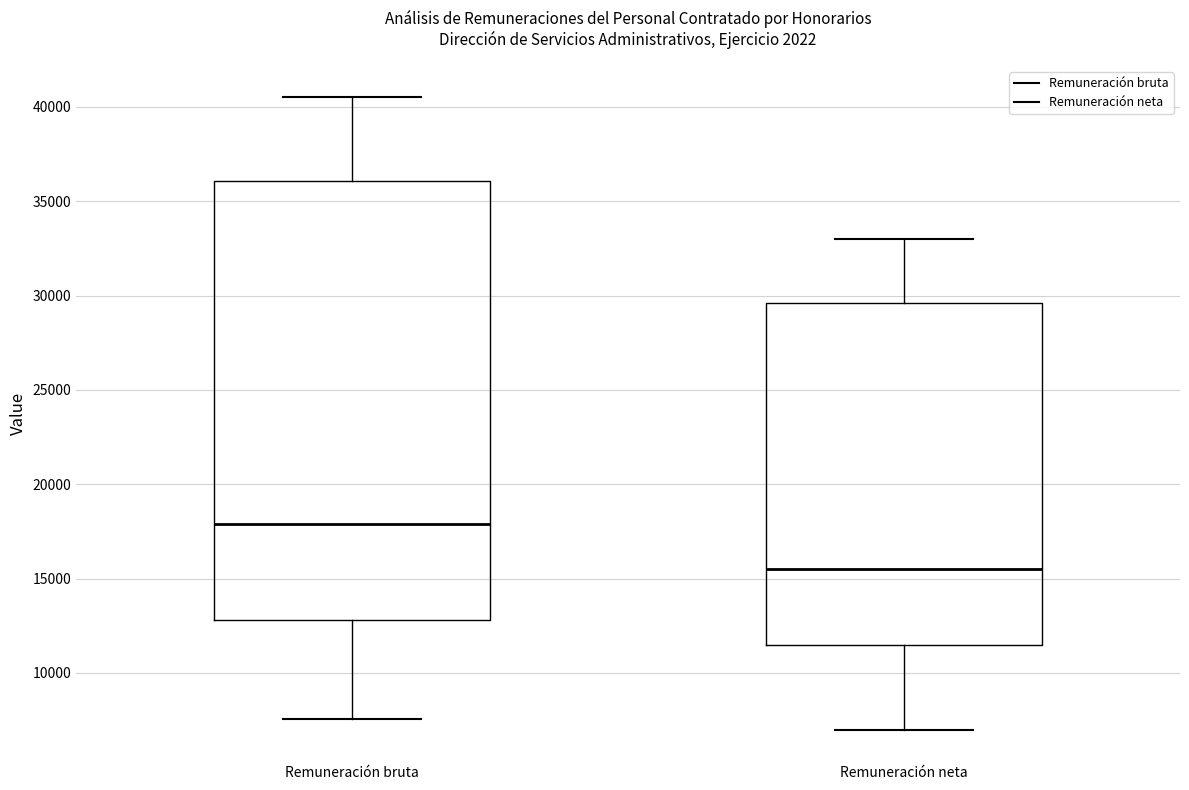

Which box is the tallest, from its lower edge to its upper edge?

Remuneración bruta